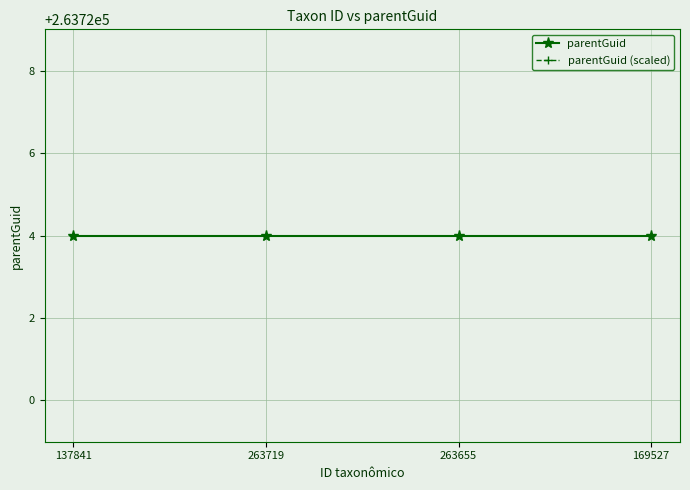

Which category has the lowest value in the parentGuid (scaled) series?

137841